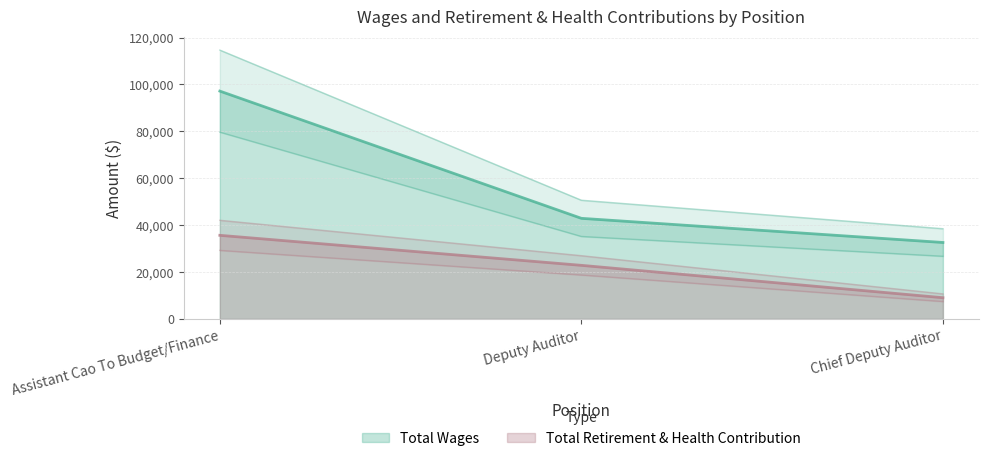

Which series has the widest spread of values?

Total Wages